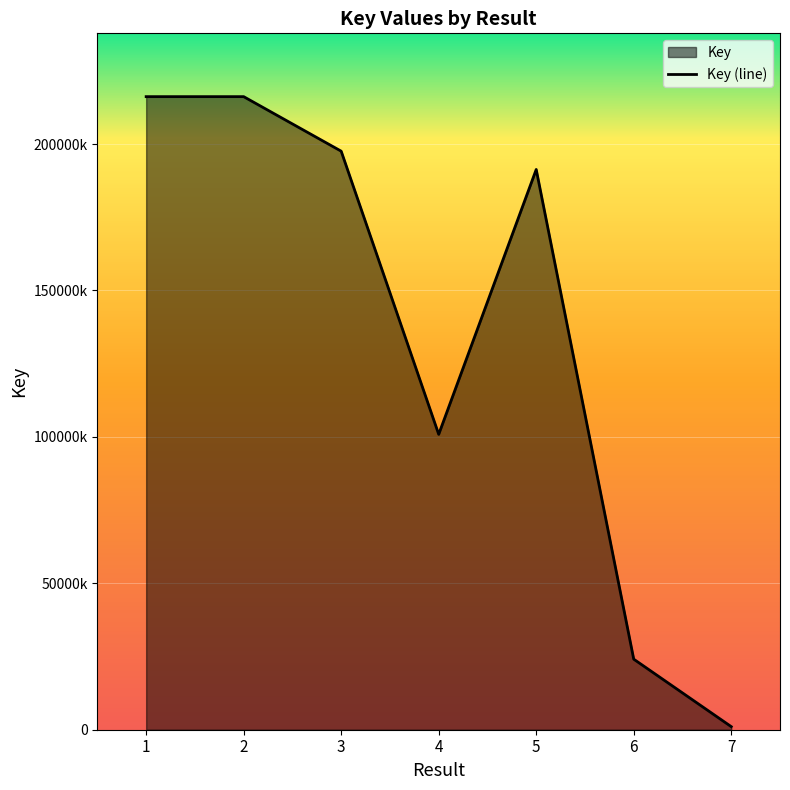

True or false: the data shows 123322185 at 1.

False